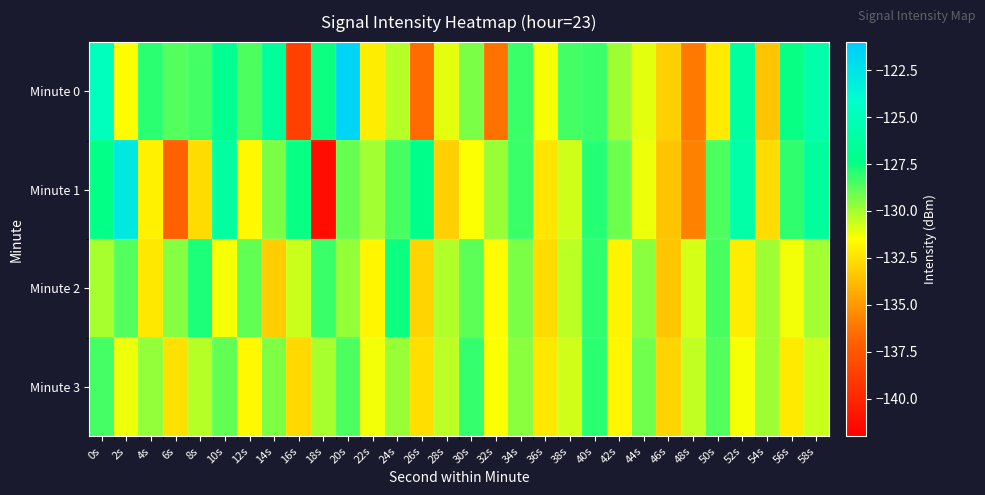

How many series are shown in this chart?

4